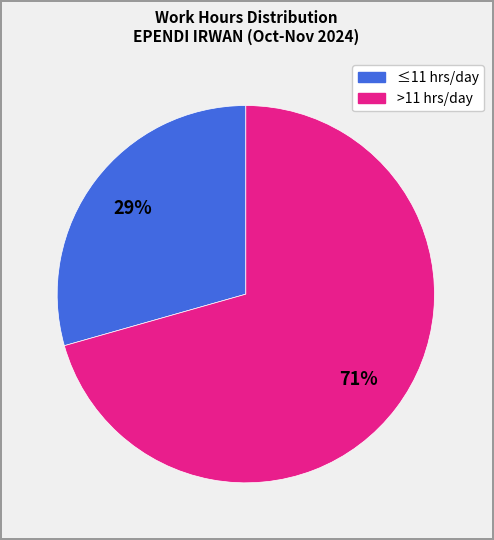

Does any single category account for the majority?

Yes